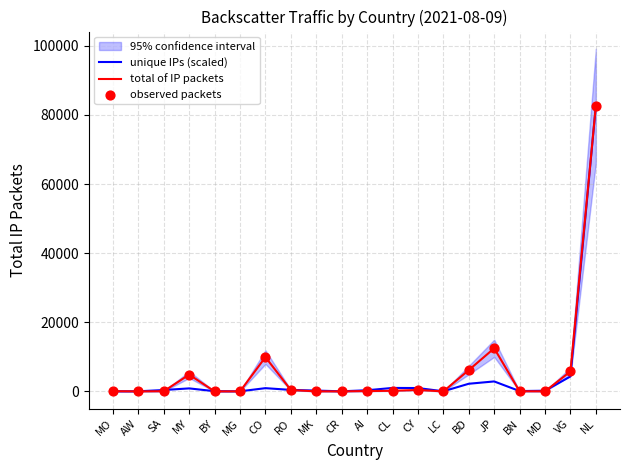

At how many categories does at least one series exceed 6156?

4